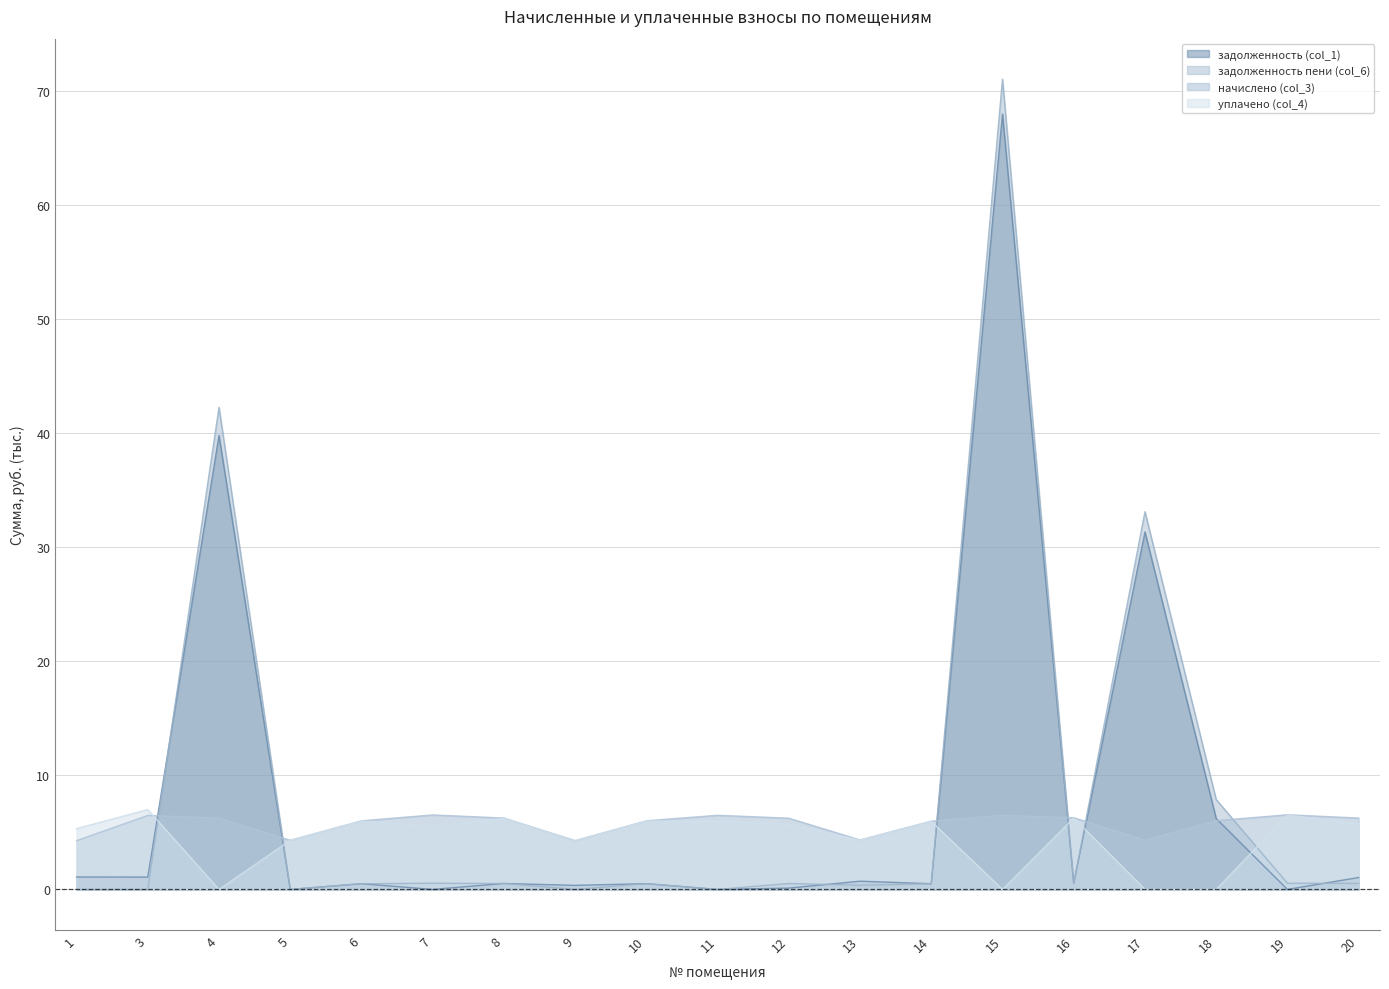

Which series ends up on top after the final intersection of уплачено (col_4) and начислено (col_3)?

начислено (col_3)